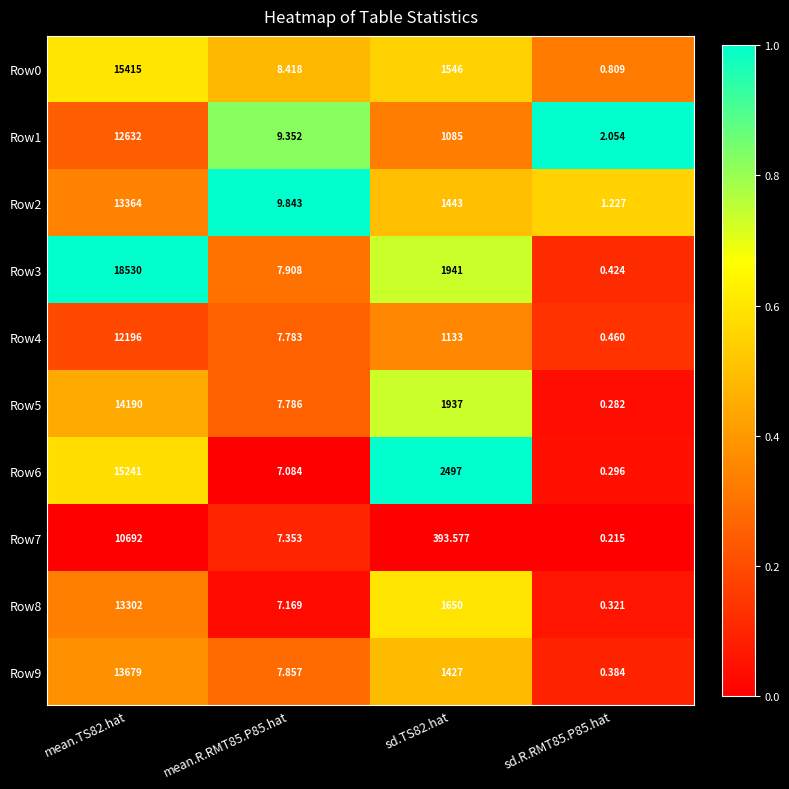

Is the value of Row3 at sd.TS82.hat greater than the value of Row7 at sd.R.RMT85.P85.hat?

Yes